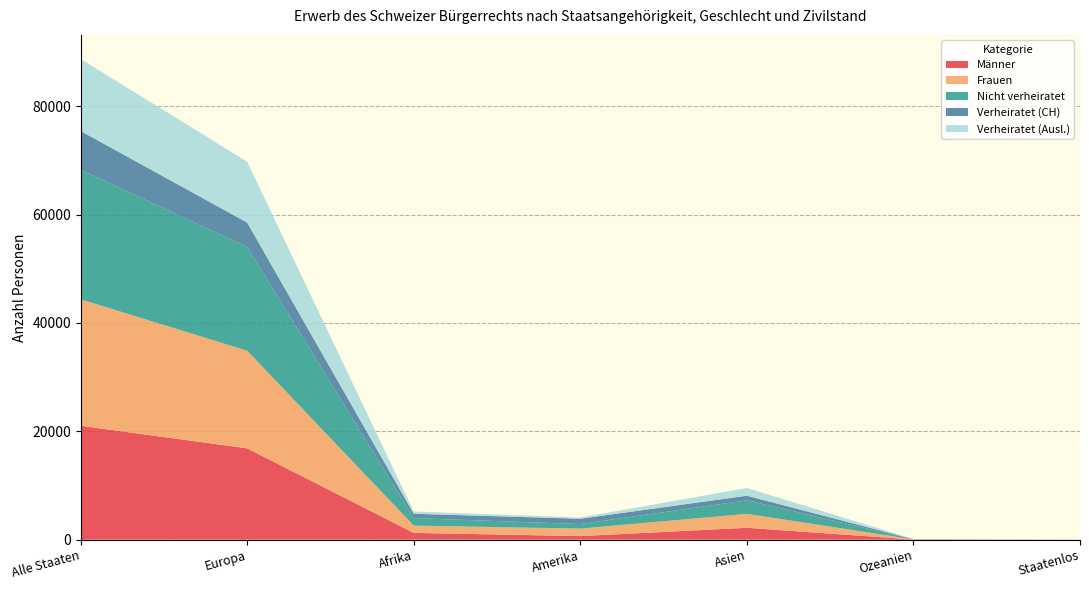

Reading left to right, list all the values displayed in this chart.

Männer: Alle Staaten=21027	Europa=16862	Afrika=1255	Amerika=663	Asien=2202	Ozeanien=36	Staatenlos=9
Frauen: Alle Staaten=23338	Europa=18017	Afrika=1344	Amerika=1383	Asien=2569	Ozeanien=20	Staatenlos=5
Nicht verheiratet: Alle Staaten=23904	Europa=19148	Afrika=1390	Amerika=840	Asien=2499	Ozeanien=18	Staatenlos=9
Verheiratet (CH): Alle Staaten=7164	Europa=4502	Afrika=795	Amerika=983	Asien=849	Ozeanien=32	Staatenlos=3
Verheiratet (Ausl.): Alle Staaten=13297	Europa=11229	Afrika=414	Amerika=223	Asien=1423	Ozeanien=6	Staatenlos=2